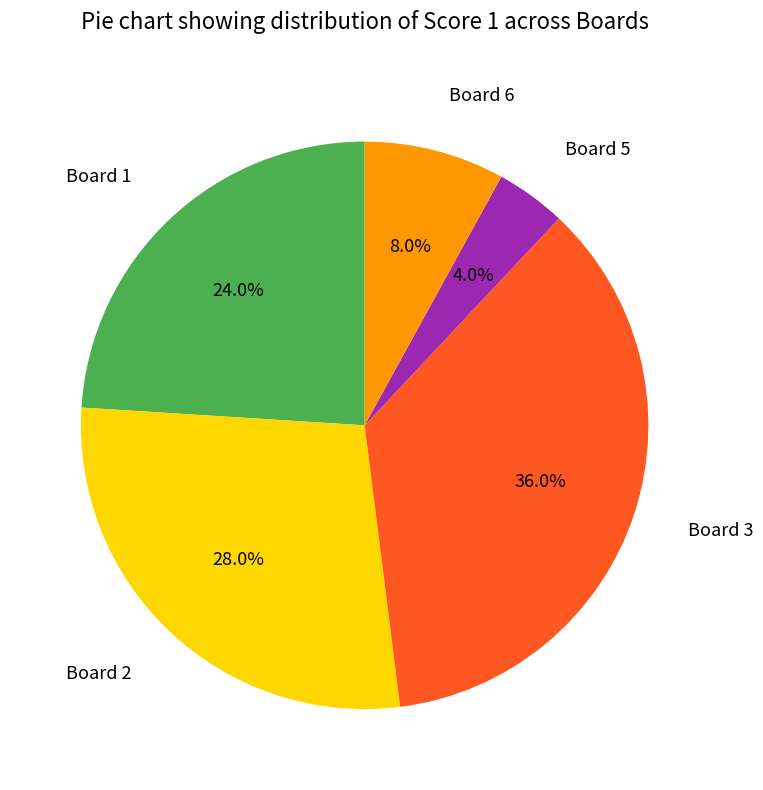

Is there a majority slice in this chart?

No